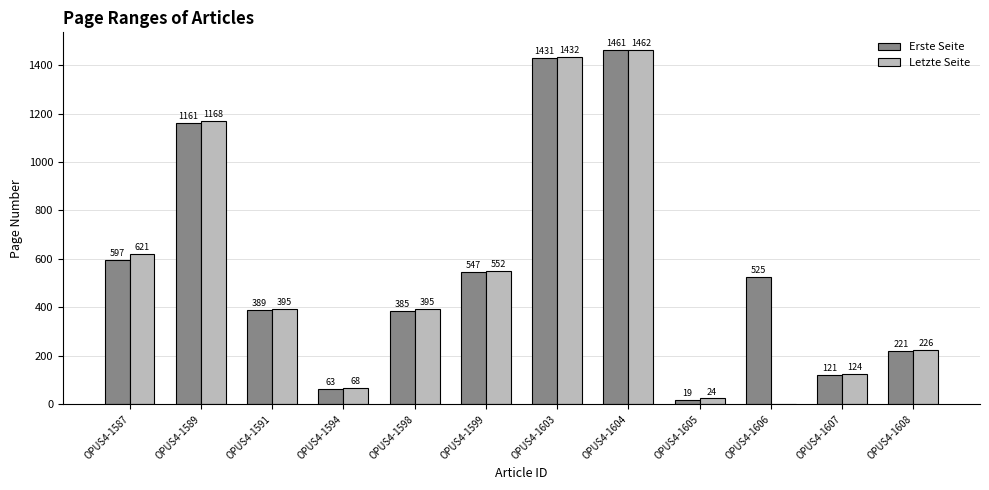

At which label is Erste Seite closest to 740?

OPUS4-1587